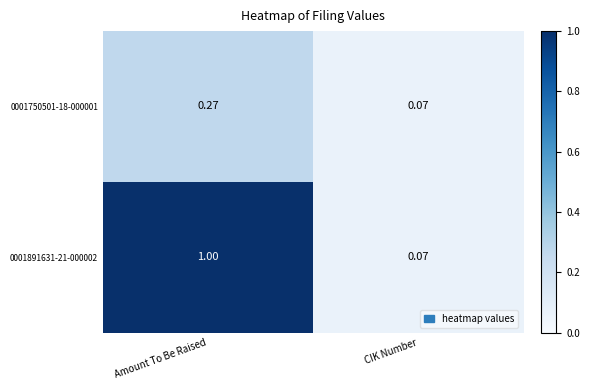

Which label corresponds to the largest value in the chart?

Amount To Be Raised